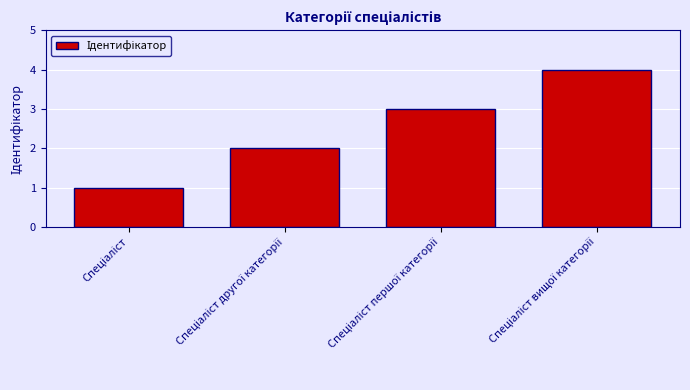

What is the maximum value shown in the chart?

4